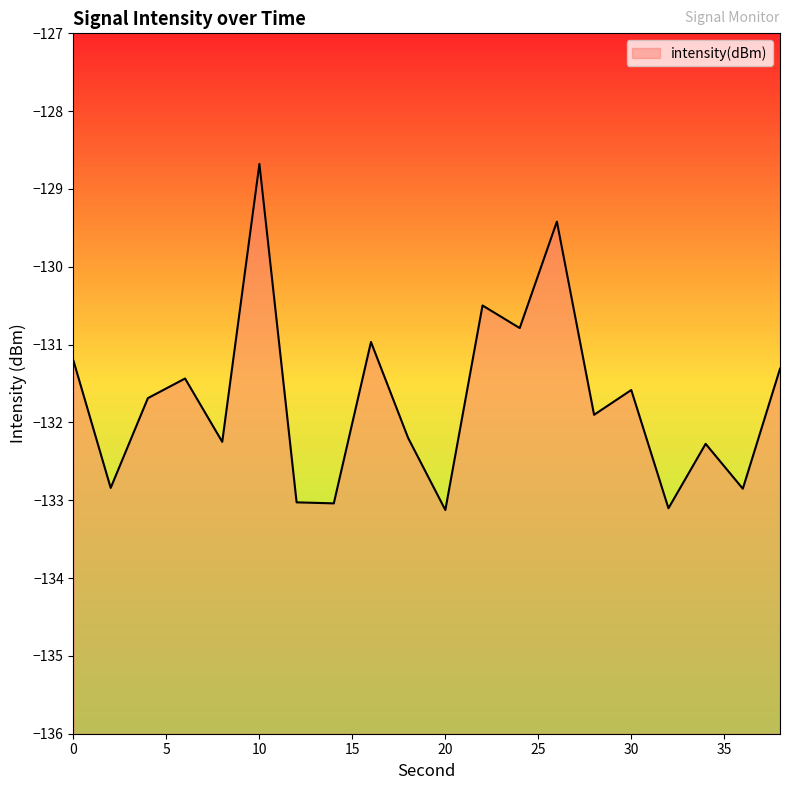

List the labels in order of value, largest first.

10, 26, 22, 24, 16, 0, 38, 6, 30, 4, 28, 18, 8, 34, 2, 36, 12, 14, 32, 20